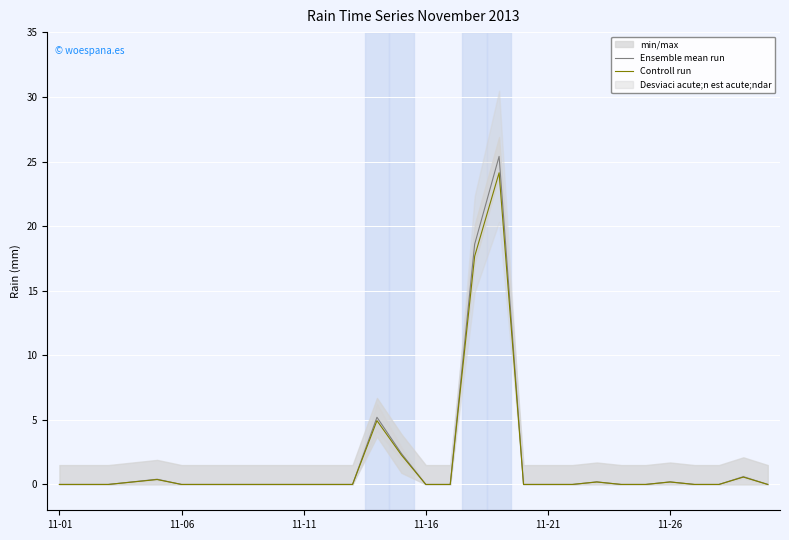

True or false: Controll run and Ensemble mean run intersect in this chart.

False